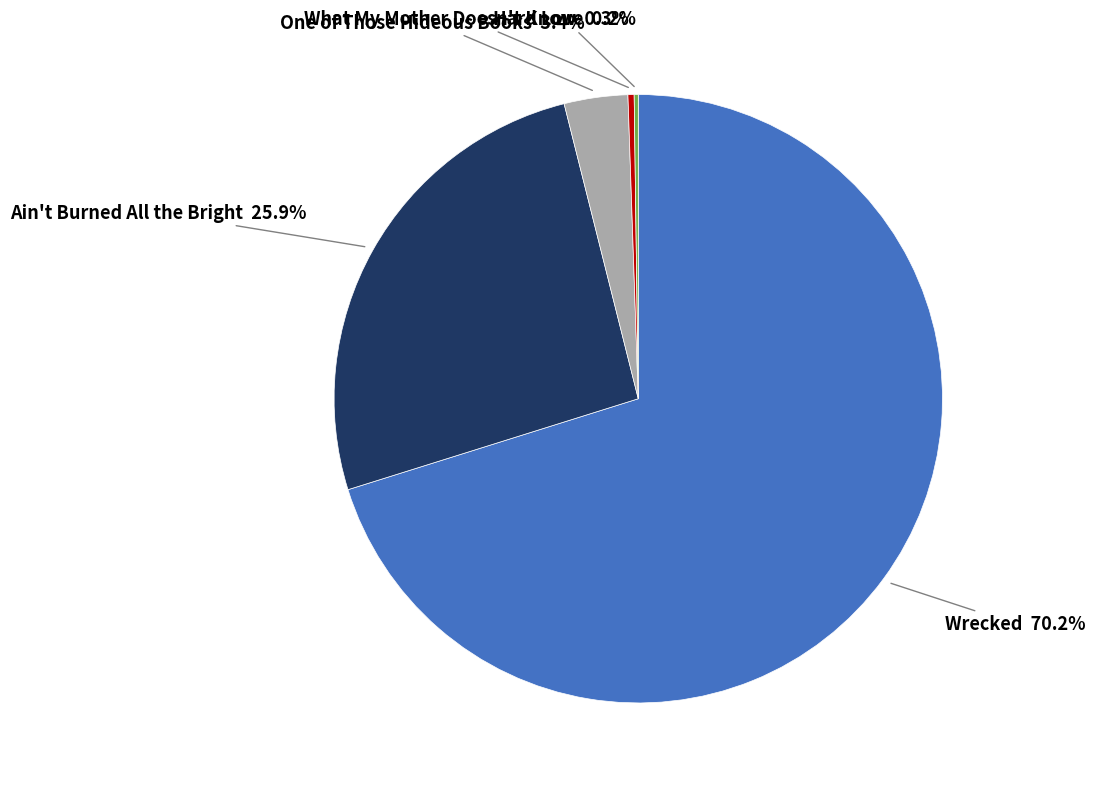

Is there any slice that represents more than half of the pie?

Yes